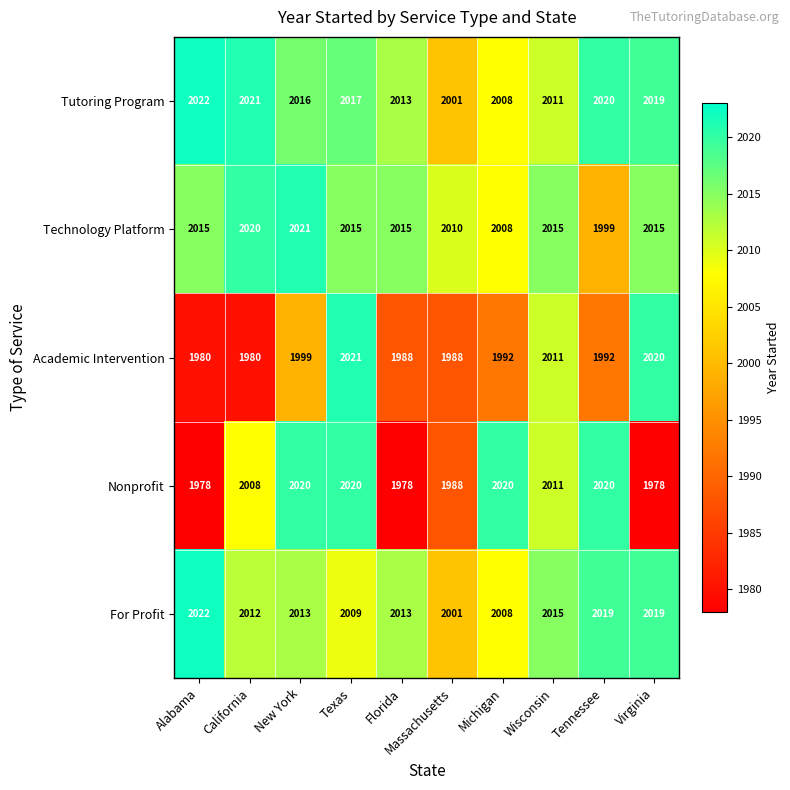

The value of Academic Intervention at Florida is 682. True or false?

False